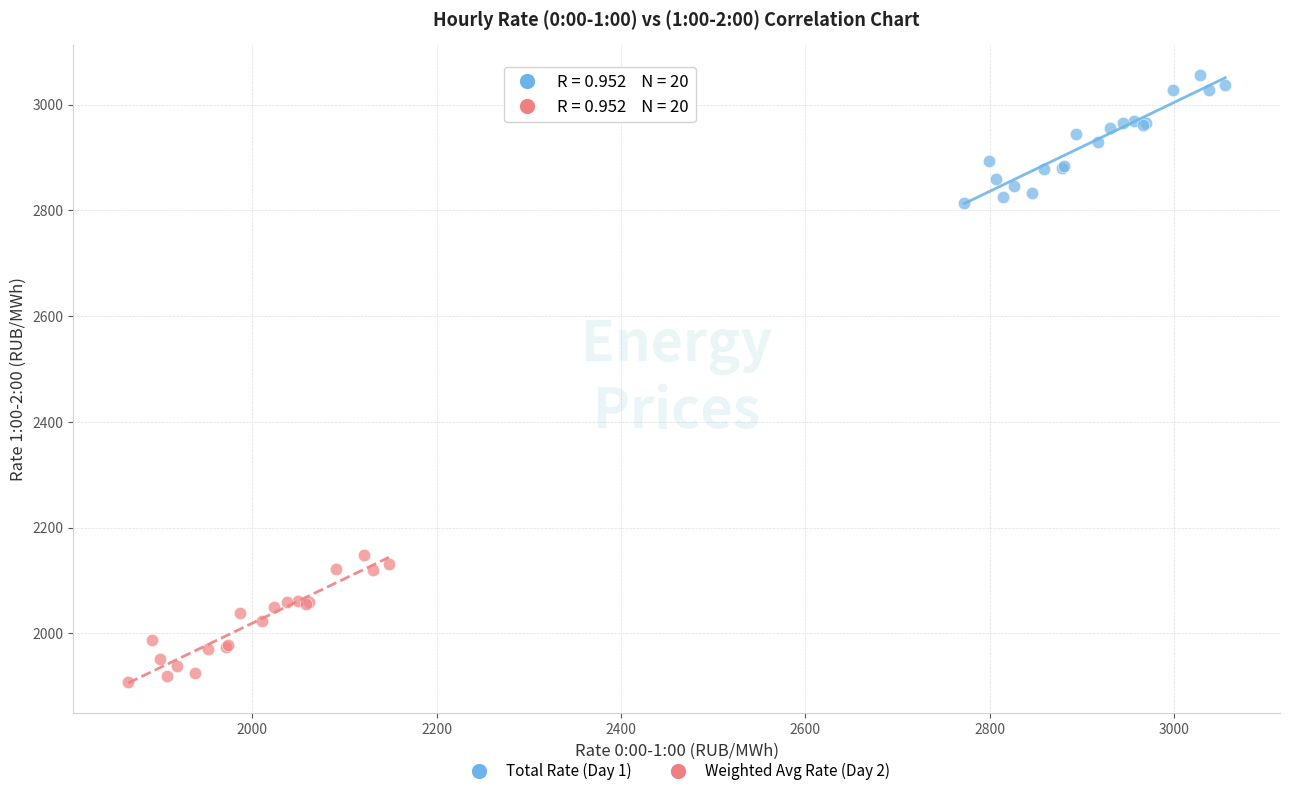

Which series contains the highest Y value?

Total Rate (Day 1)